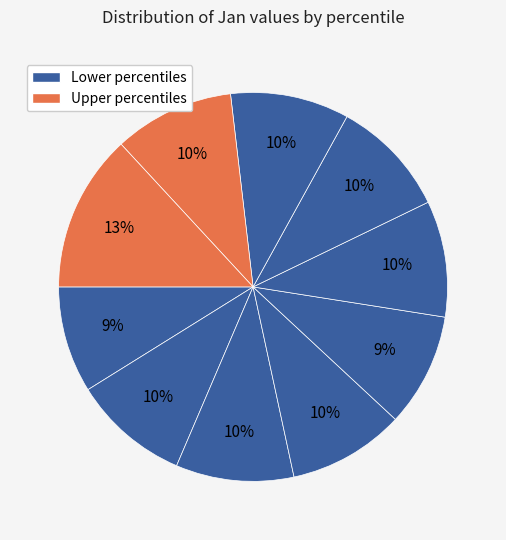

Which slice is the smallest?

pct05